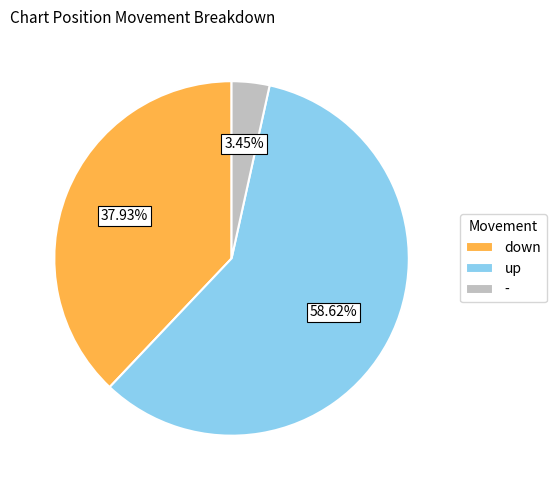

Between up and down, which is larger?

up